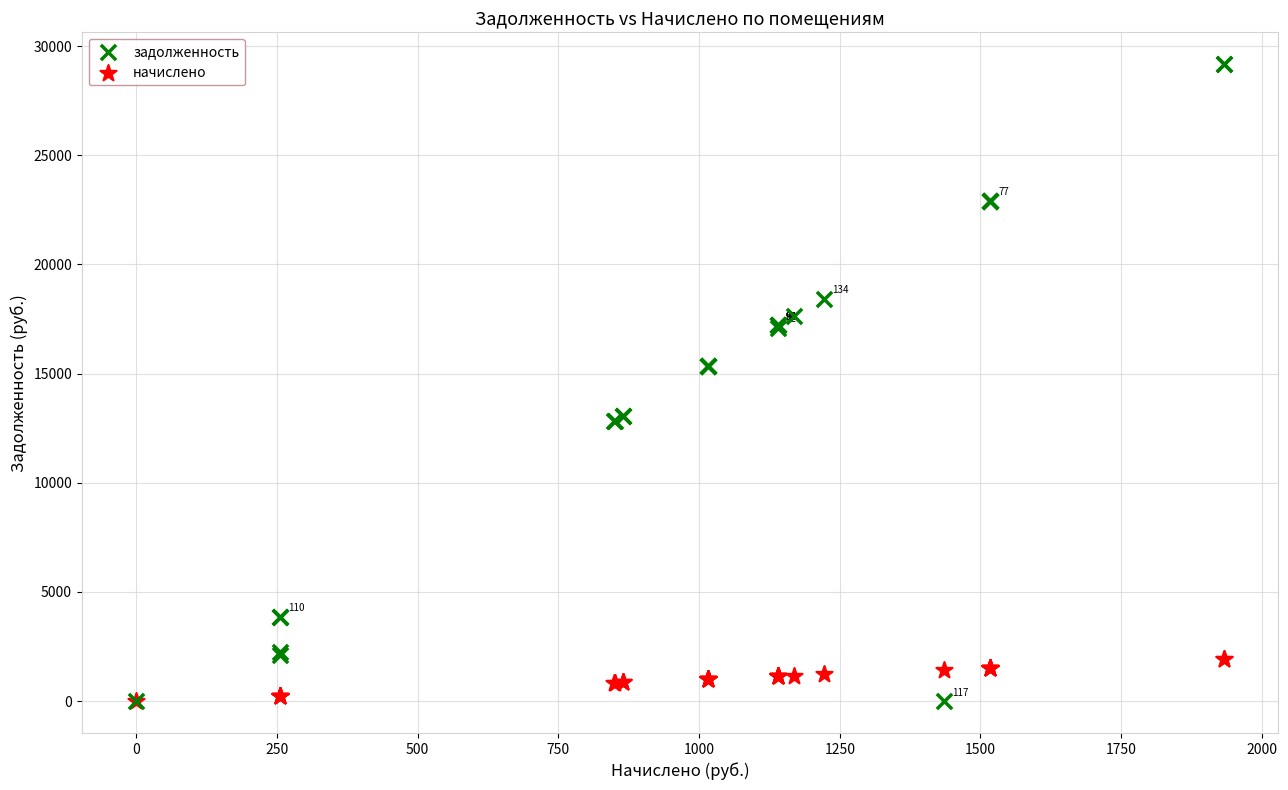

What are all the series names shown in the legend?

задолженность, начислено